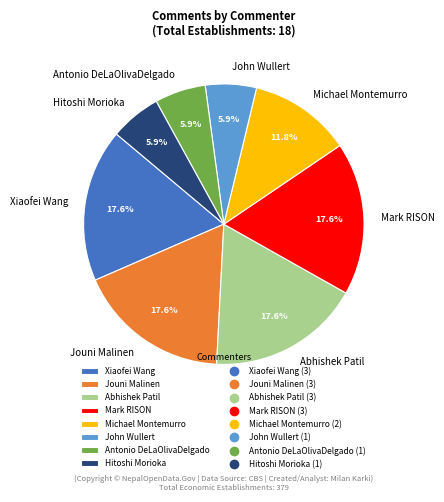

Does any single category account for the majority?

No